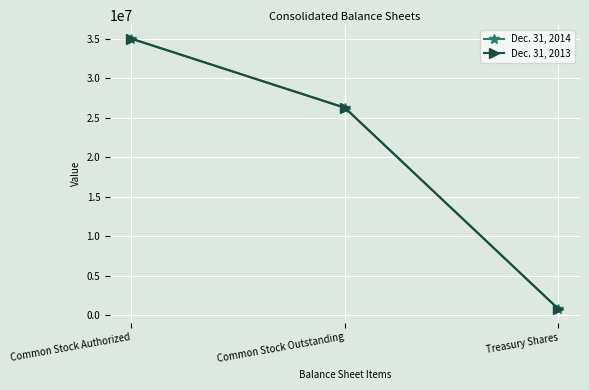

What position from the right is Common Stock Outstanding?

2